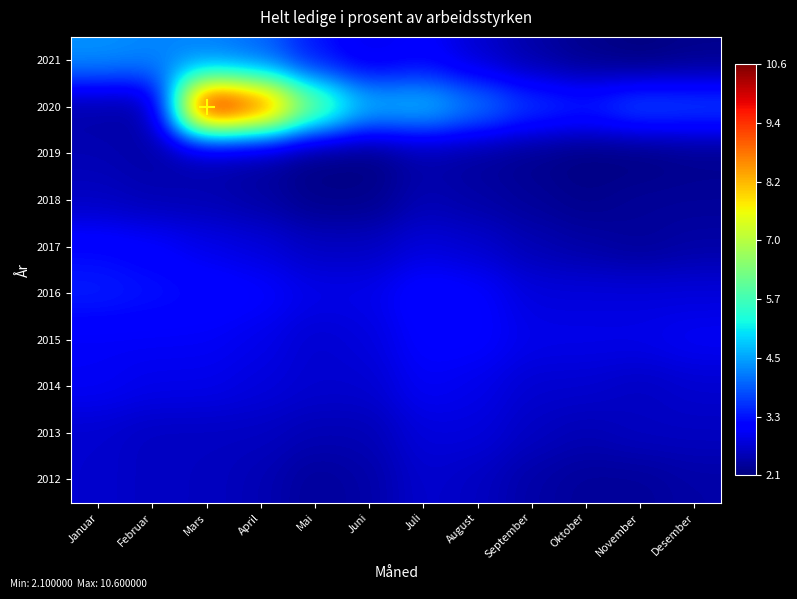

Which label corresponds to the smallest value in the chart?

November